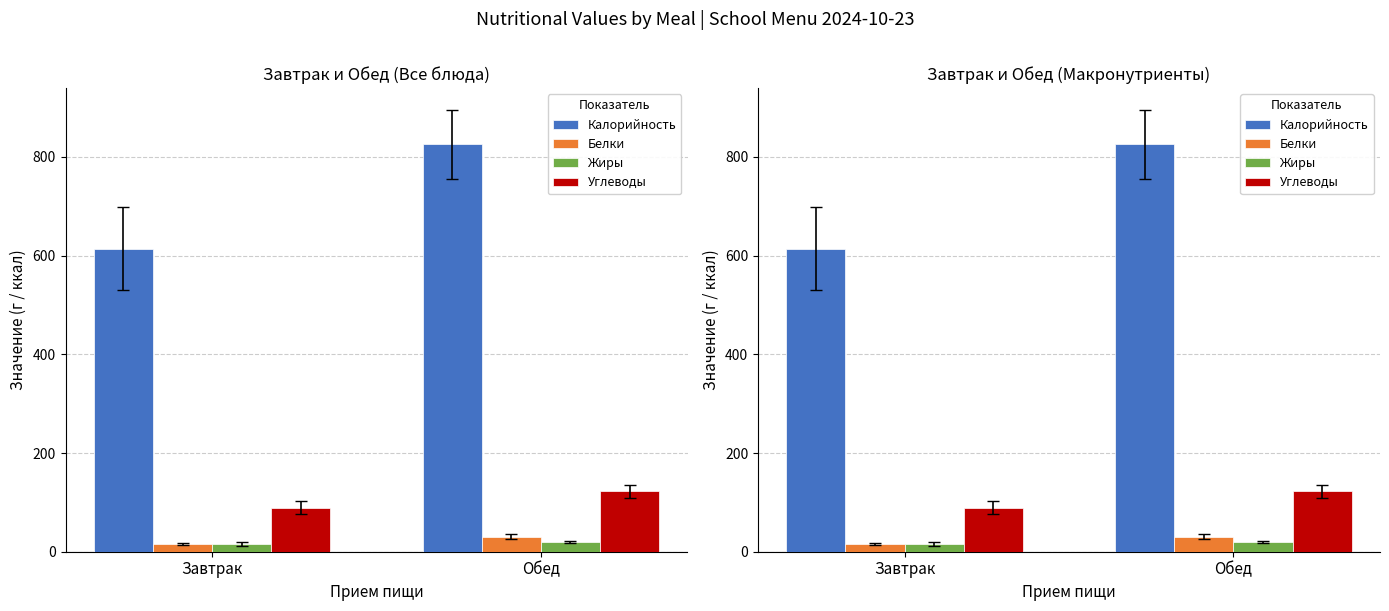

Where is Углеводы nearest to the value 105?

Завтрак